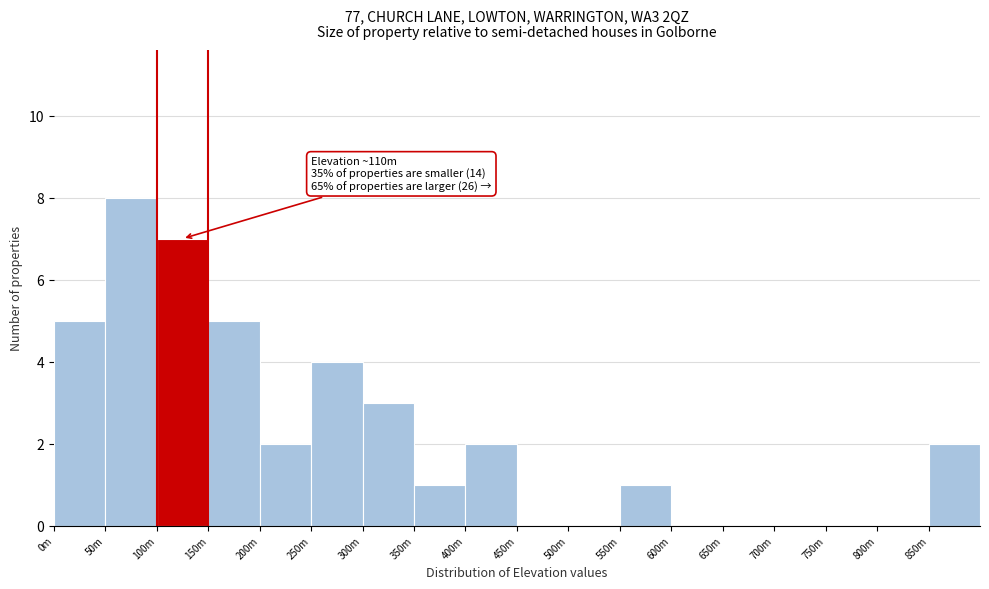

Reading left to right, list all the values displayed in this chart.

0m=5	50m=8	100m=7	150m=5	200m=2	250m=4	300m=3	350m=1	400m=2	450m=0	500m=0	550m=1	600m=0	650m=0	700m=0	750m=0	800m=0	850m=2